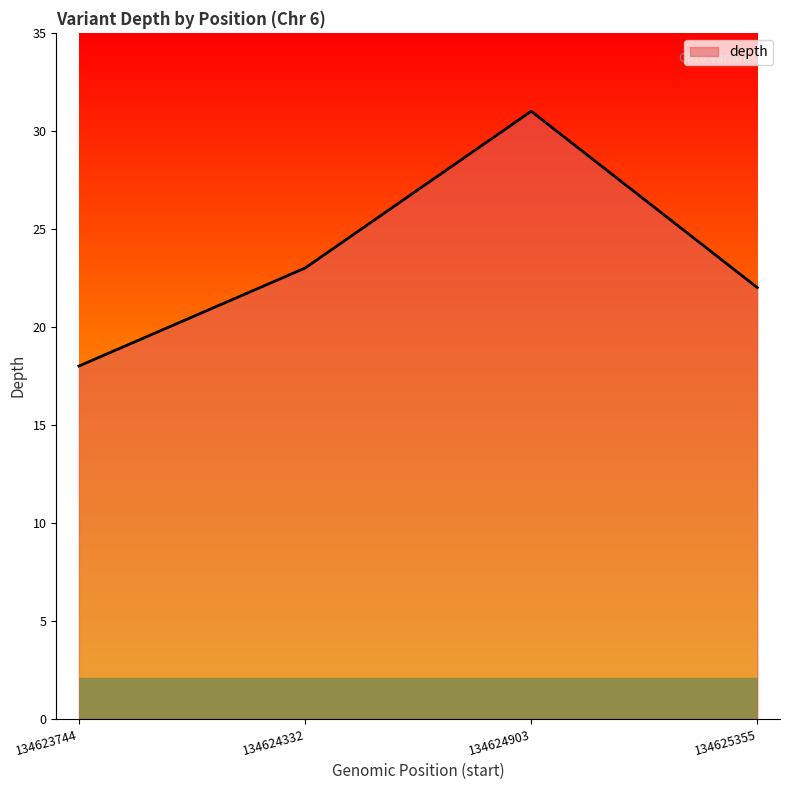

Read the value at 134625355.

22